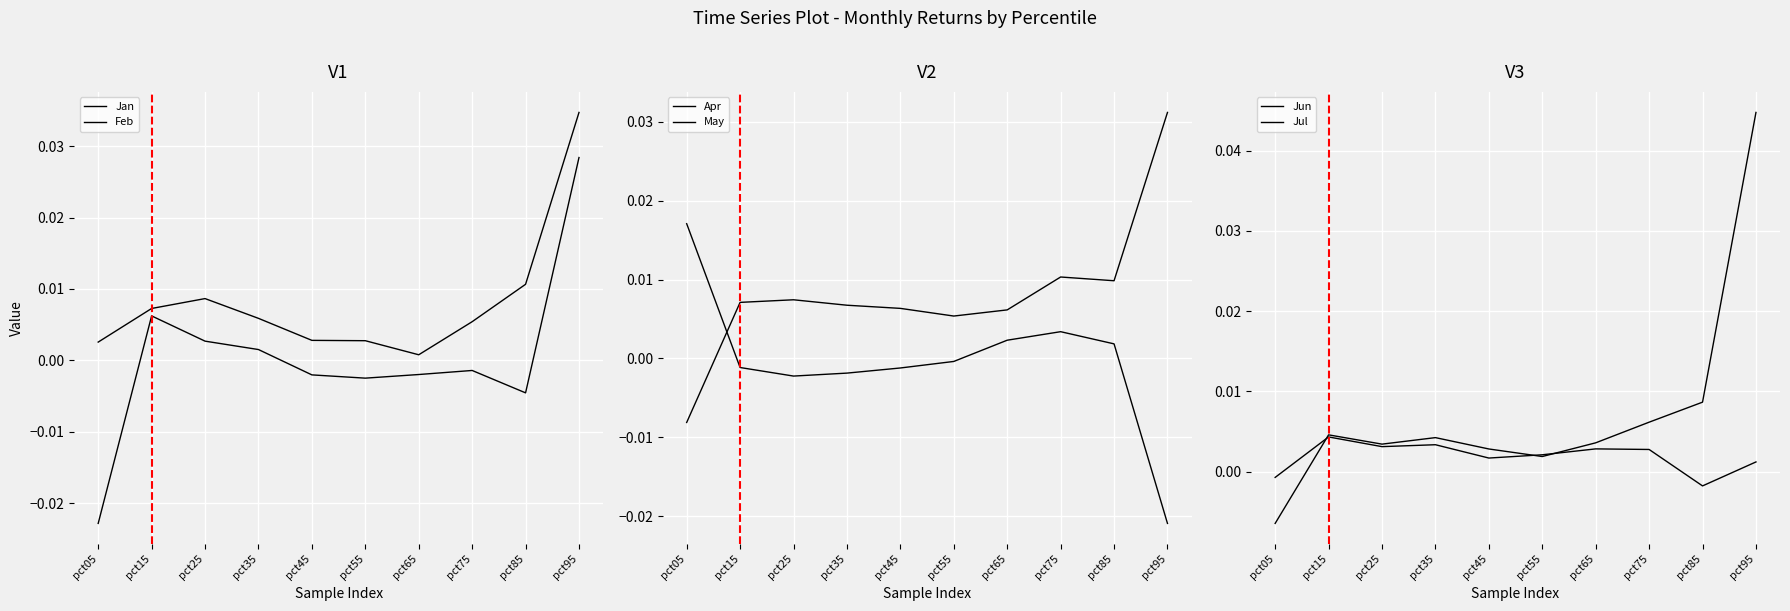

The value of May at pct95 is -0.0. True or false?

True